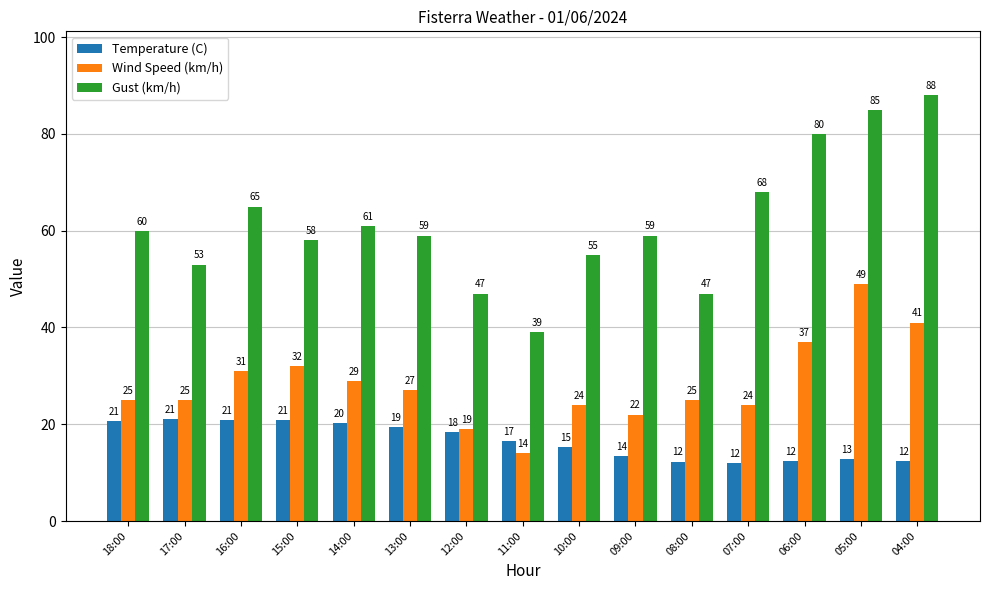

What is the difference between the second highest and minimum values in the Temperature (C) series?

8.9